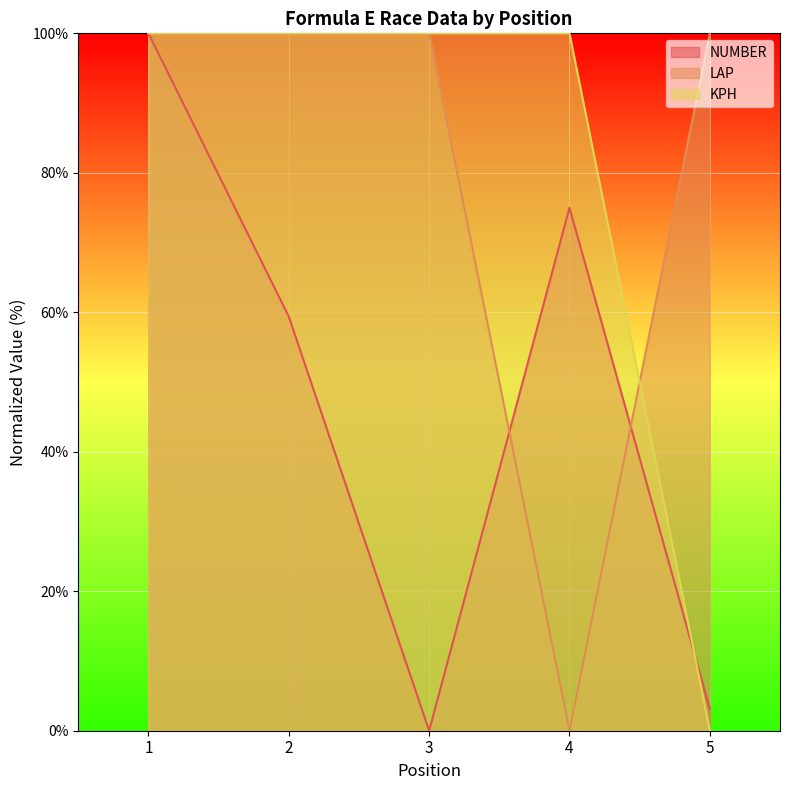

The KPH series shows 39.1 at 3. True or false?

False